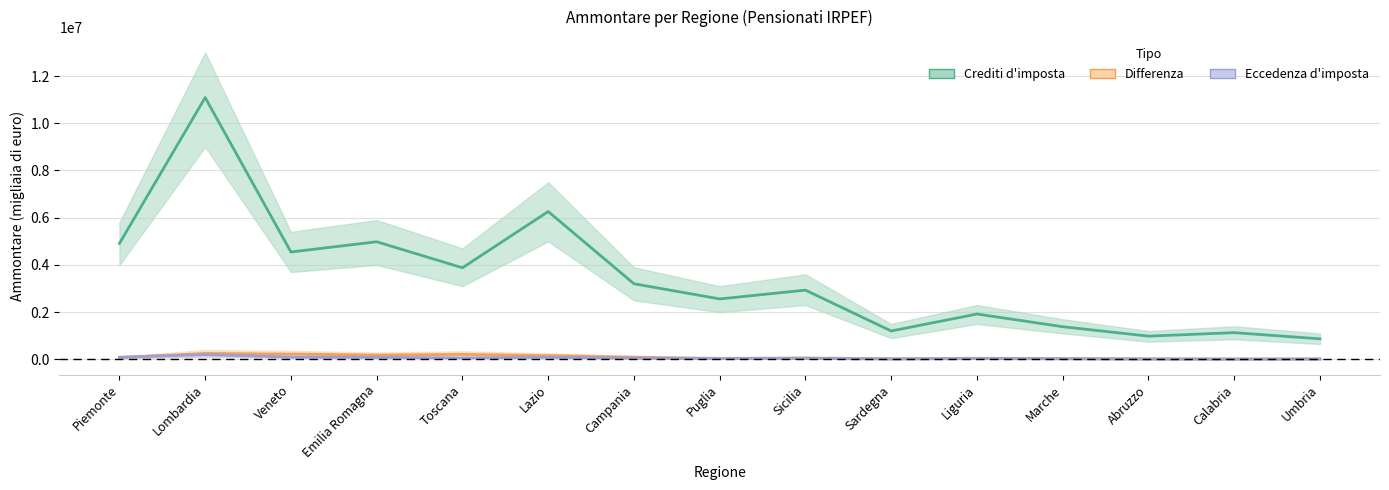

Where is Crediti d'imposta nearest to the value 5979172?

Lazio